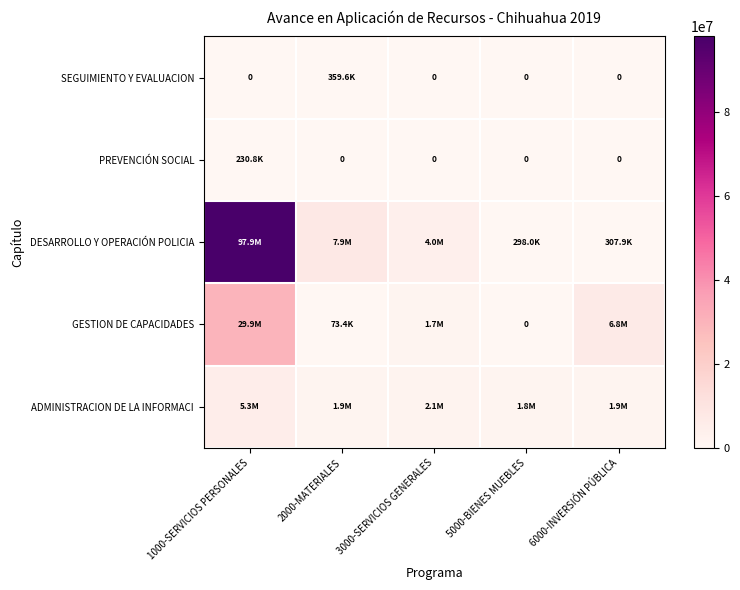

Where does the ADMINISTRACION DE LA INFORMACI series first go above 1885499?

1000-SERVICIOS PERSONALES